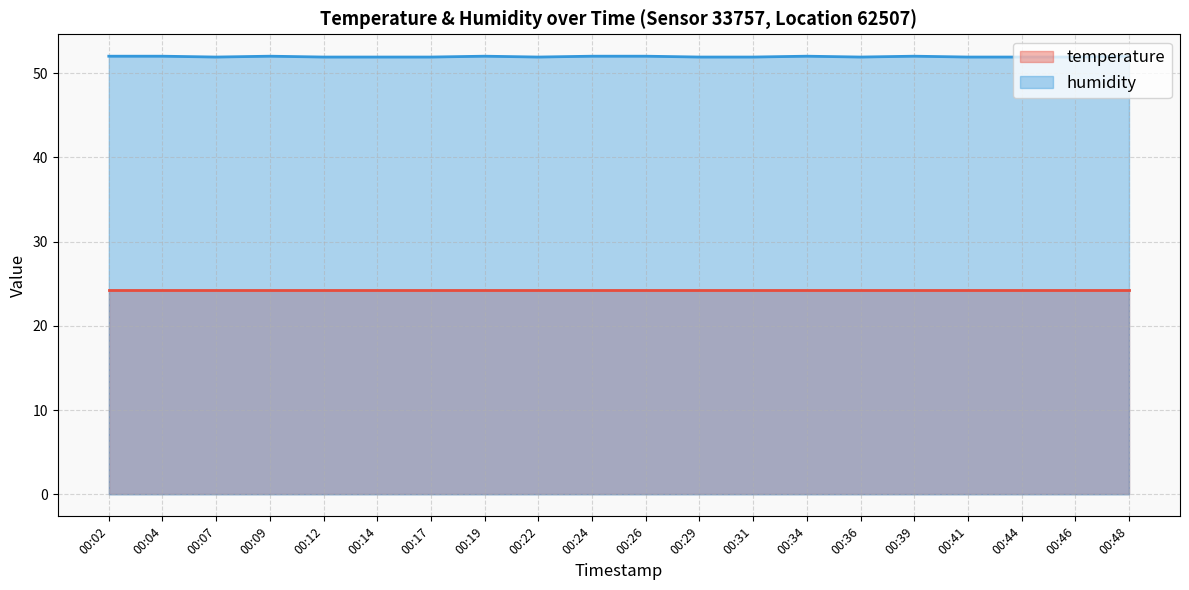

Rank the categories by value from highest to lowest.

00:02, 00:04, 00:09, 00:19, 00:24, 00:26, 00:34, 00:39, 00:48, 00:07, 00:12, 00:14, 00:17, 00:22, 00:29, 00:31, 00:36, 00:41, 00:44, 00:46